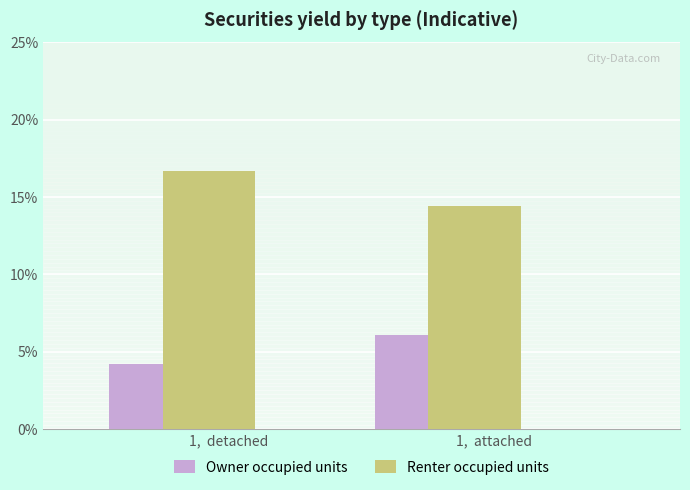

The Owner occupied units series shows 2.9 at 1,  detached. True or false?

False